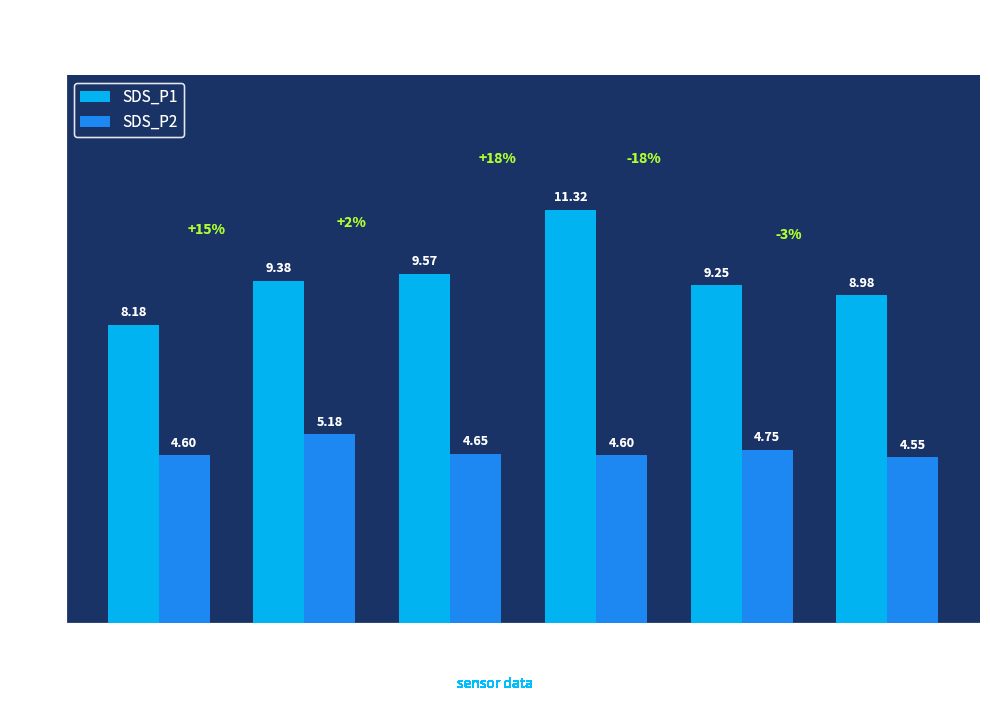

Which series changed the most between 00:01 and 00:06?

SDS_P1